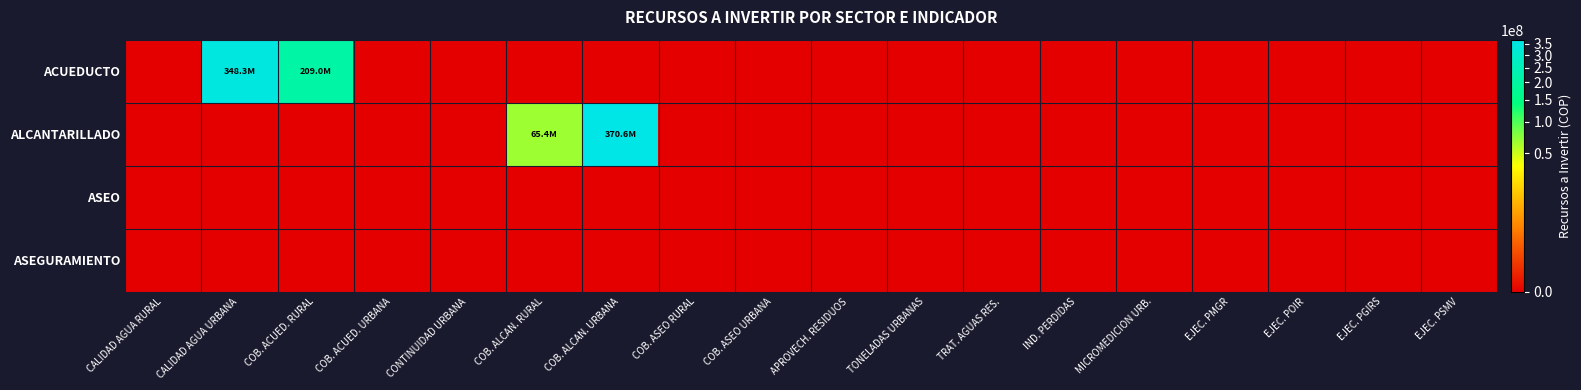

Reading left to right, transcribe all the data shown in this chart.

ACUEDUCTO: CALIDAD AGUA RURAL=0.0	CALIDAD AGUA URBANA=348335732.5	COB. ACUED. RURAL=209001439.5	COB. ACUED. URBANA=0.0	CONTINUIDAD URBANA=0.0	COB. ALCAN. RURAL=0.0	COB. ALCAN. URBANA=0.0	COB. ASEO RURAL=0.0	COB. ASEO URBANA=0.0	APROVECH. RESIDUOS=0.0	TONELADAS URBANAS=0.0	TRAT. AGUAS RES.=0.0	IND. PERDIDAS=0.0	MICROMEDICION URB.=0.0	EJEC. PMGR=0.0	EJEC. POIR=0.0	EJEC. PGIRS=0.0	EJEC. PSMV=0.0
ALCANTARILLADO: CALIDAD AGUA RURAL=0.0	CALIDAD AGUA URBANA=0.0	COB. ACUED. RURAL=0.0	COB. ACUED. URBANA=0.0	CONTINUIDAD URBANA=0.0	COB. ALCAN. RURAL=65400000.0	COB. ALCAN. URBANA=370600000.0	COB. ASEO RURAL=0.0	COB. ASEO URBANA=0.0	APROVECH. RESIDUOS=0.0	TONELADAS URBANAS=0.0	TRAT. AGUAS RES.=0.0	IND. PERDIDAS=0.0	MICROMEDICION URB.=0.0	EJEC. PMGR=0.0	EJEC. POIR=0.0	EJEC. PGIRS=0.0	EJEC. PSMV=0.0
ASEO: CALIDAD AGUA RURAL=0.0	CALIDAD AGUA URBANA=0.0	COB. ACUED. RURAL=0.0	COB. ACUED. URBANA=0.0	CONTINUIDAD URBANA=0.0	COB. ALCAN. RURAL=0.0	COB. ALCAN. URBANA=0.0	COB. ASEO RURAL=0.0	COB. ASEO URBANA=0.0	APROVECH. RESIDUOS=0.0	TONELADAS URBANAS=0.0	TRAT. AGUAS RES.=0.0	IND. PERDIDAS=0.0	MICROMEDICION URB.=0.0	EJEC. PMGR=0.0	EJEC. POIR=0.0	EJEC. PGIRS=0.0	EJEC. PSMV=0.0
ASEGURAMIENTO: CALIDAD AGUA RURAL=0.0	CALIDAD AGUA URBANA=0.0	COB. ACUED. RURAL=0.0	COB. ACUED. URBANA=0.0	CONTINUIDAD URBANA=0.0	COB. ALCAN. RURAL=0.0	COB. ALCAN. URBANA=0.0	COB. ASEO RURAL=0.0	COB. ASEO URBANA=0.0	APROVECH. RESIDUOS=0.0	TONELADAS URBANAS=0.0	TRAT. AGUAS RES.=0.0	IND. PERDIDAS=0.0	MICROMEDICION URB.=0.0	EJEC. PMGR=0.0	EJEC. POIR=0.0	EJEC. PGIRS=0.0	EJEC. PSMV=0.0